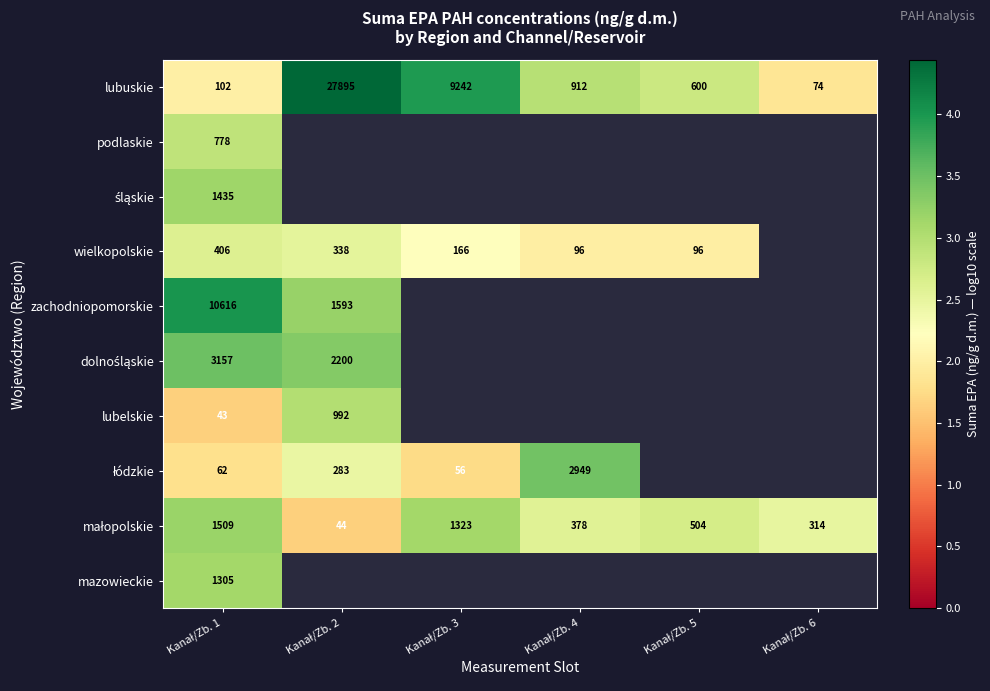

What is the spread (max minus min) of values at Kanał/Zb. 6?

0.6